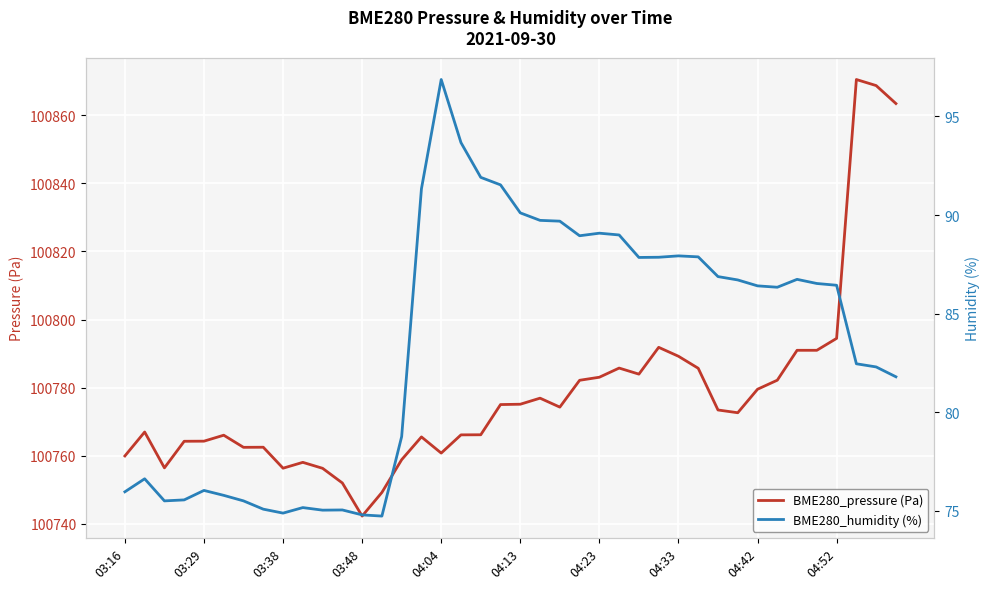

The value of BME280_pressure (Pa) at 04:33 is 171916.5. True or false?

False